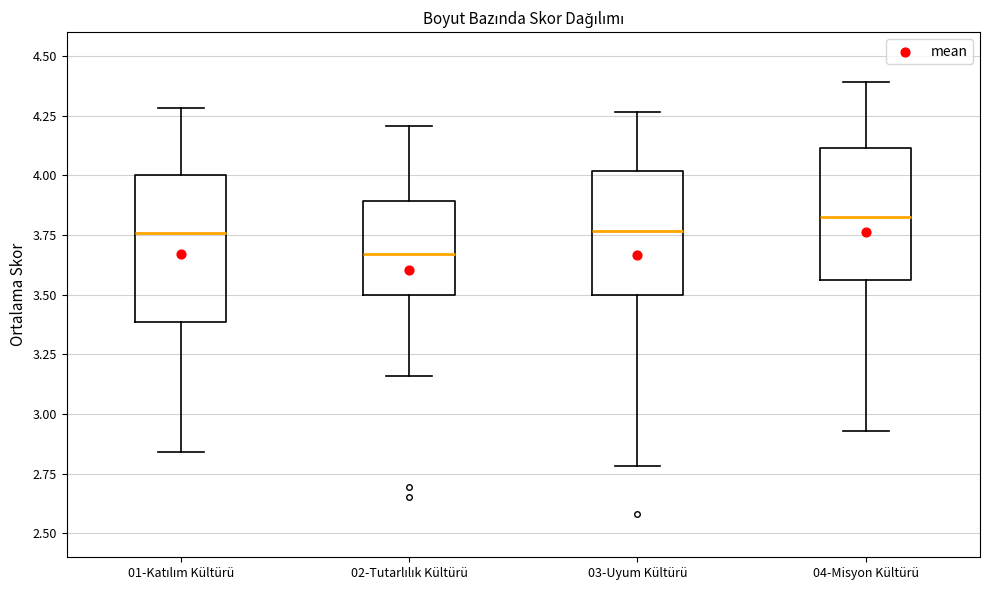

Reading left to right, read every box against the y-axis: the position of its median line, the range the box covers, and the ends of its whiskers. The values are not printed on the chart, so give them approximately, as read against the axis.

01-Katılım Kültürü: median 3.75, box 3.40 to 4.00, whiskers 2.85 to 4.30
02-Tutarlılık Kültürü: median 3.65, box 3.50 to 3.90, whiskers 3.15 to 4.20
03-Uyum Kültürü: median 3.75, box 3.50 to 4.00, whiskers 2.80 to 4.25
04-Misyon Kültürü: median 3.85, box 3.55 to 4.10, whiskers 2.95 to 4.40